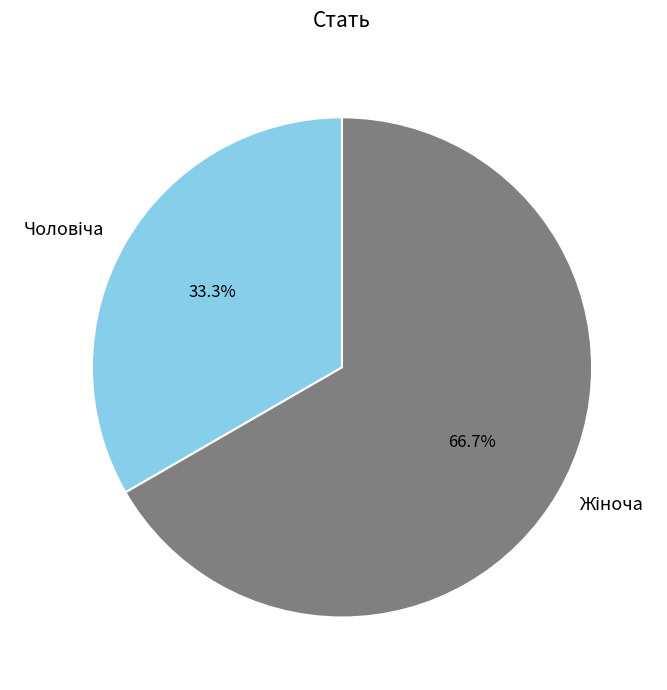

Does any single category account for the majority?

Yes